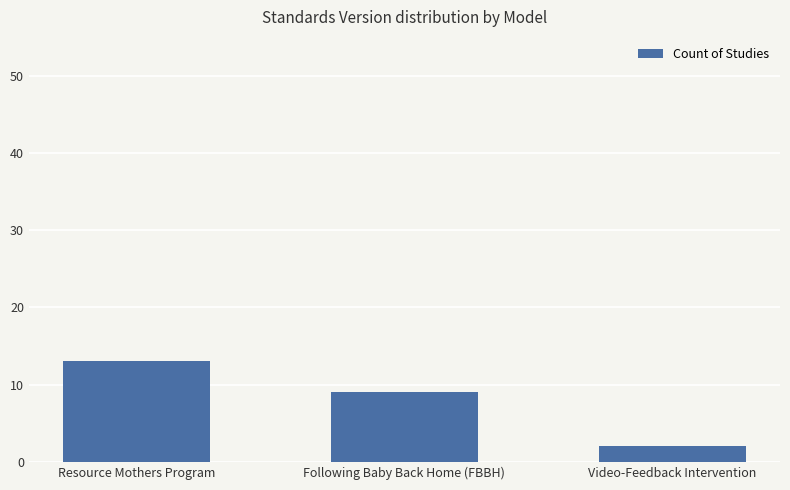

Rank the categories by value from lowest to highest.

Video-Feedback Intervention, Following Baby Back Home (FBBH), Resource Mothers Program